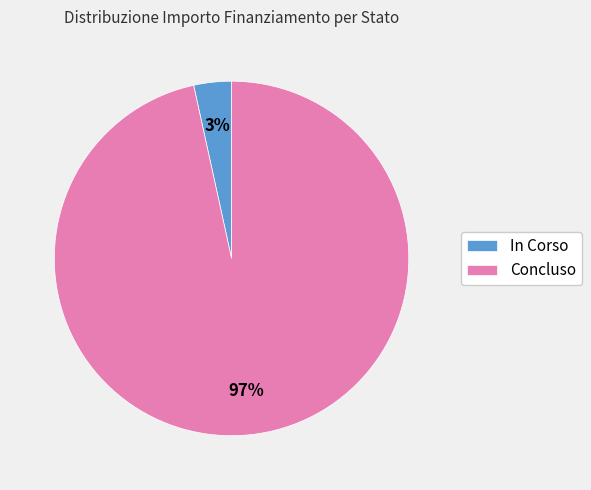

Which slice is the smallest?

In Corso